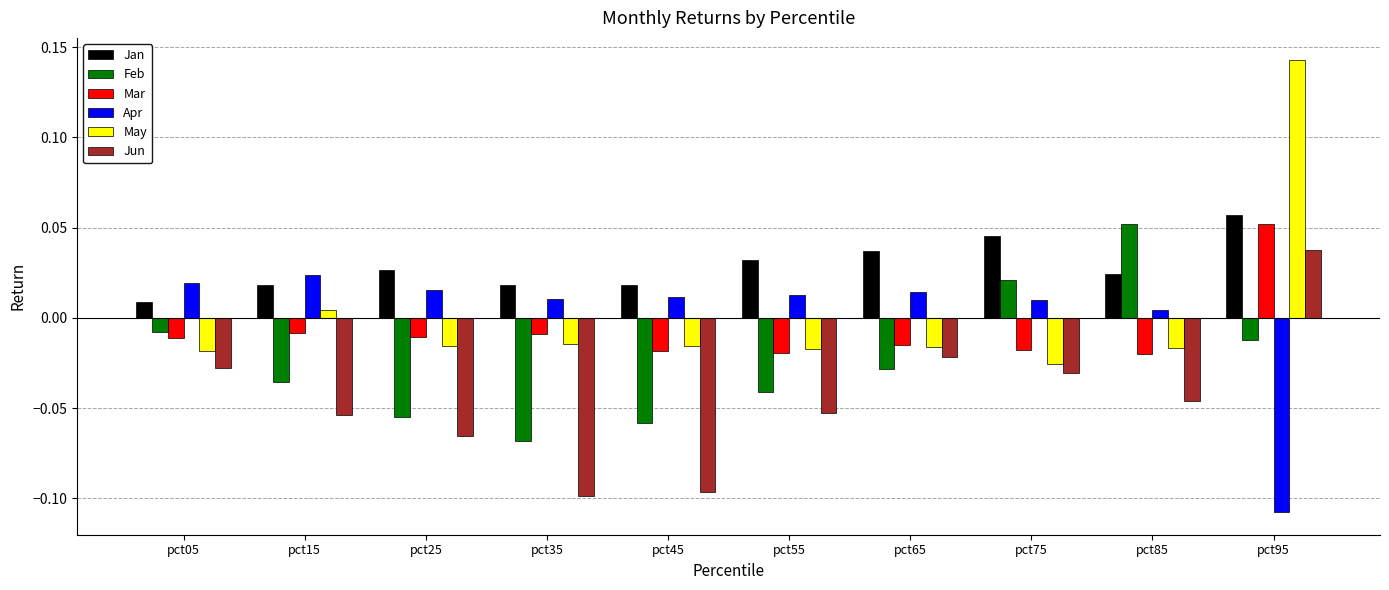

How many bars are there in each group?

6